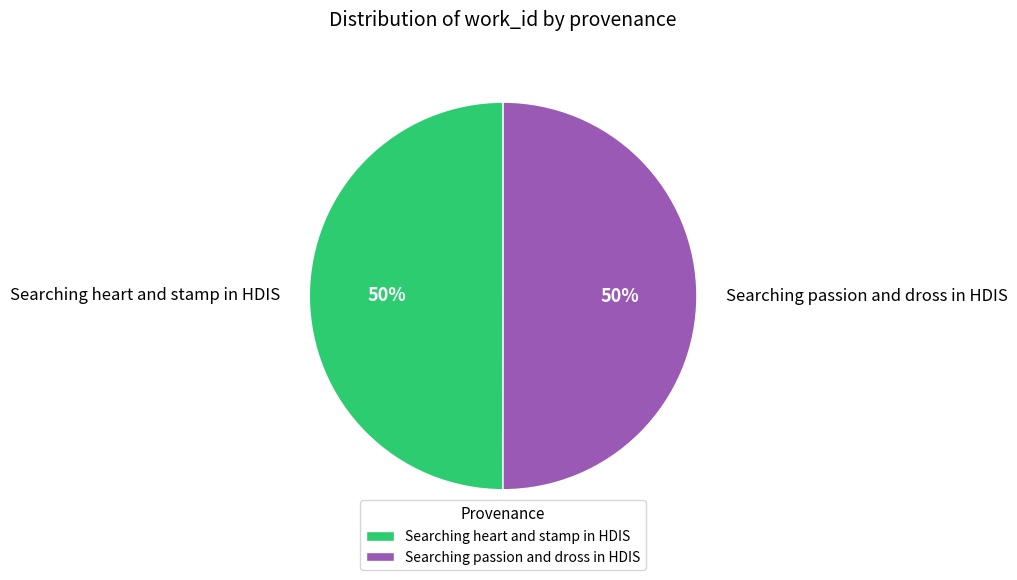

Count the number of slices in the pie.

2